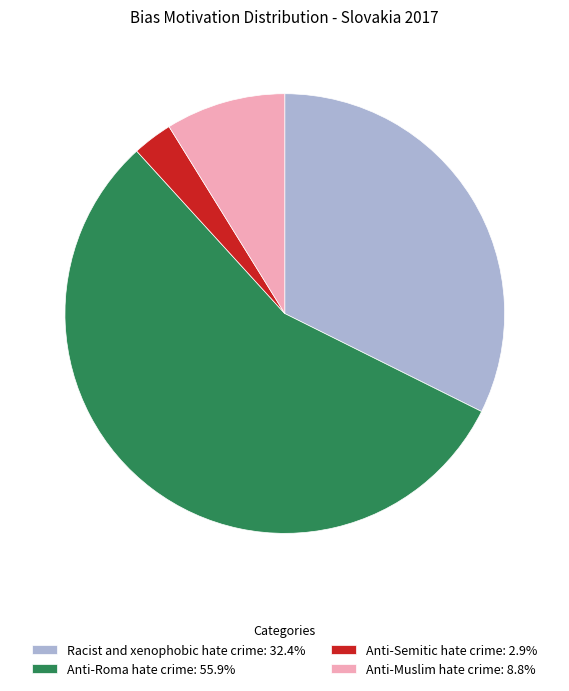

Does any single category account for the majority?

Yes